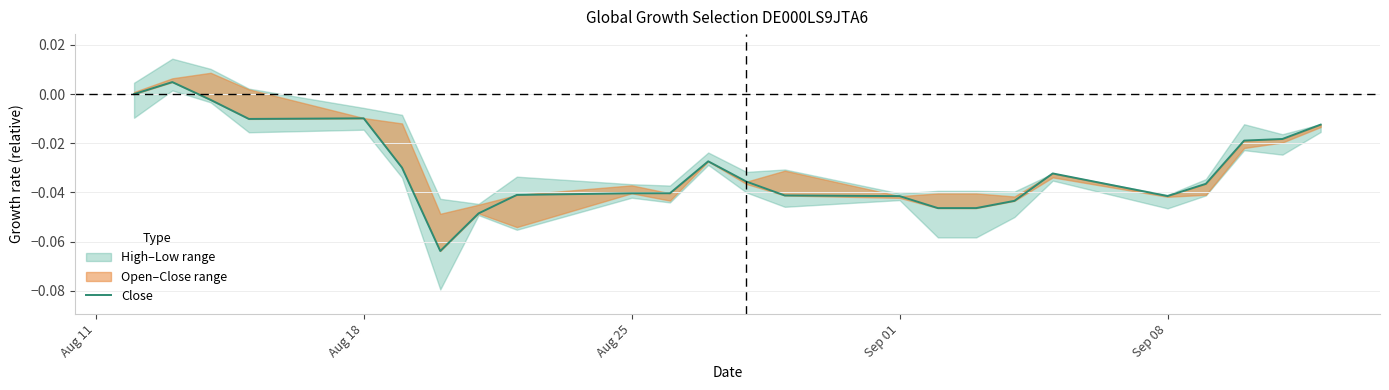

The chart shows a value of -0.0 at Sep 01. True or false?

False